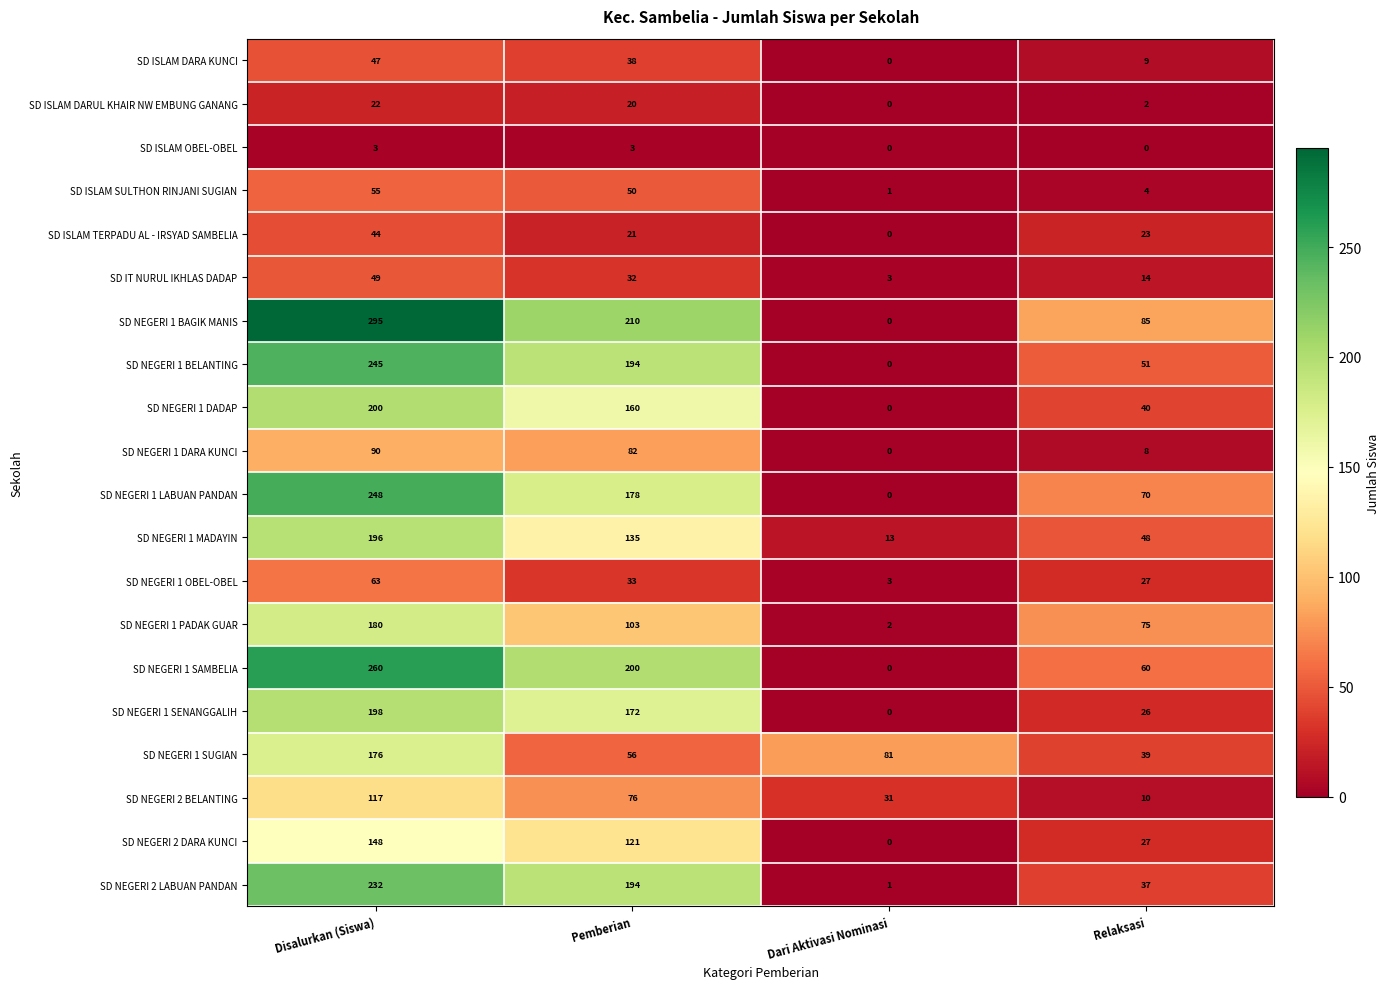

Which series has the largest range (max minus min)?

SD NEGERI 1 BAGIK MANIS